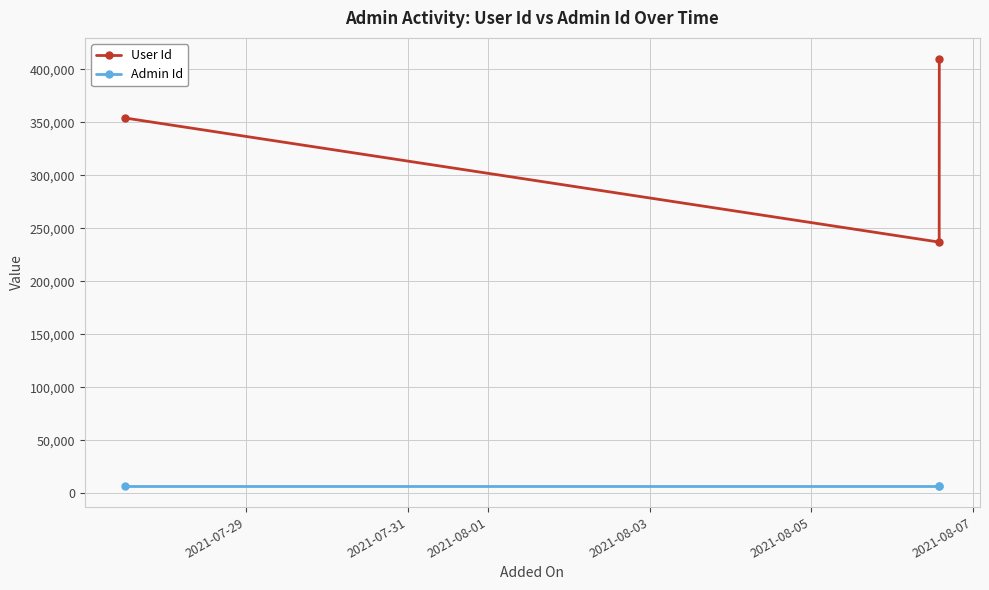

Reading left to right, transcribe all the data shown in this chart.

User Id: 354025	236934	409567
Admin Id: 6940	6940	6940